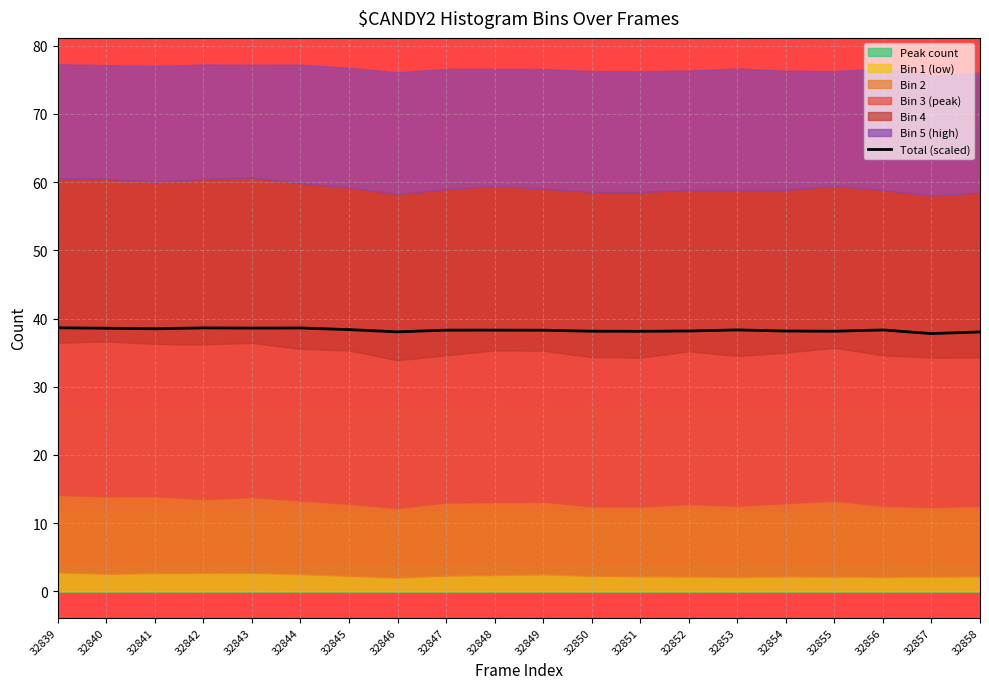

What is the minimum value shown in the chart?

37.8